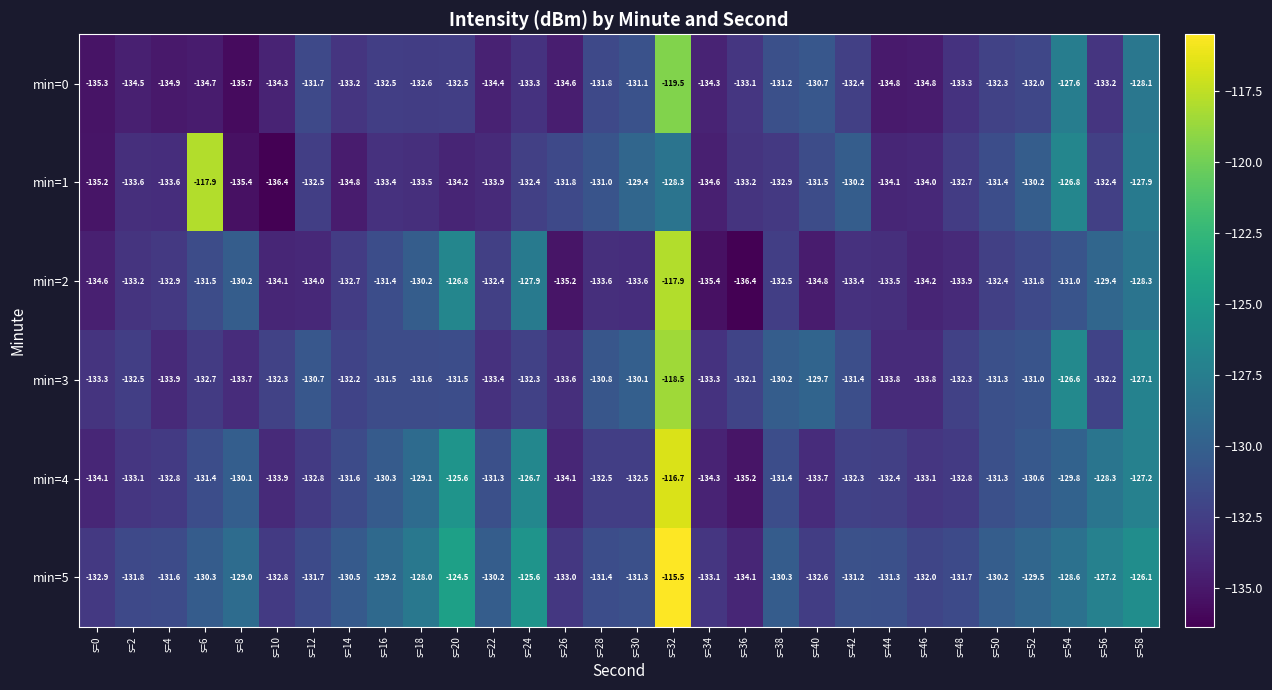

Between s=14 and s=32, which series saw the biggest shift?

min=5